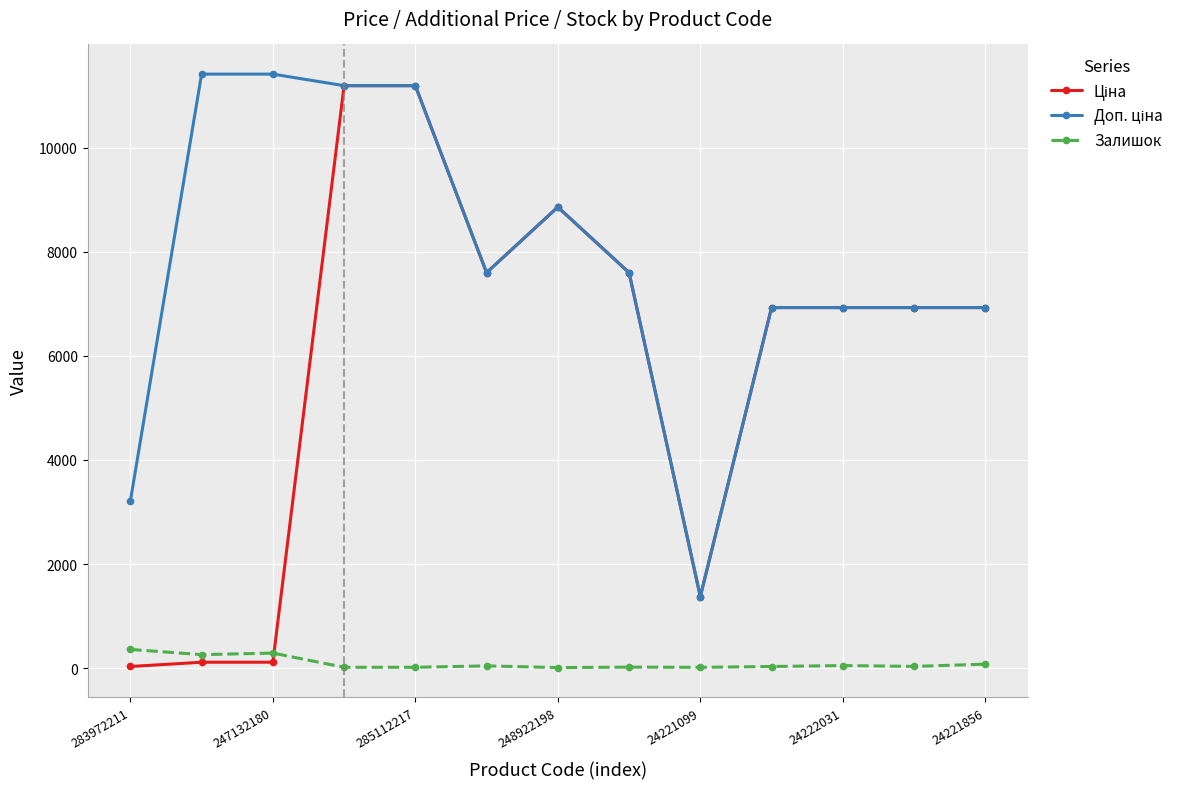

True or false: Залишок has more than 0 points higher than both neighbors.

True